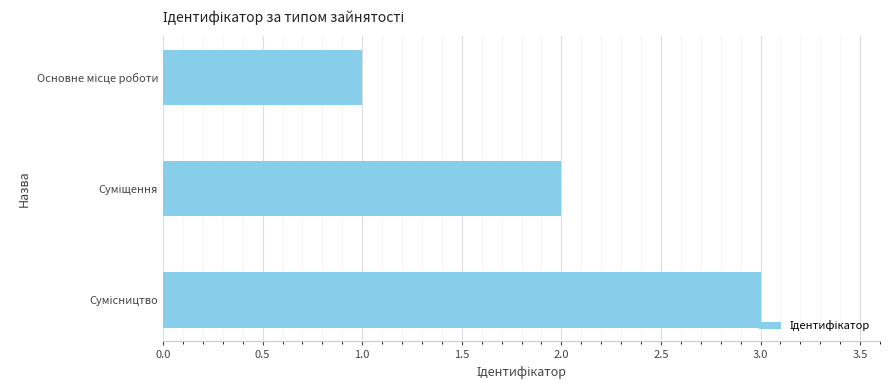

What is the maximum value shown in the chart?

3